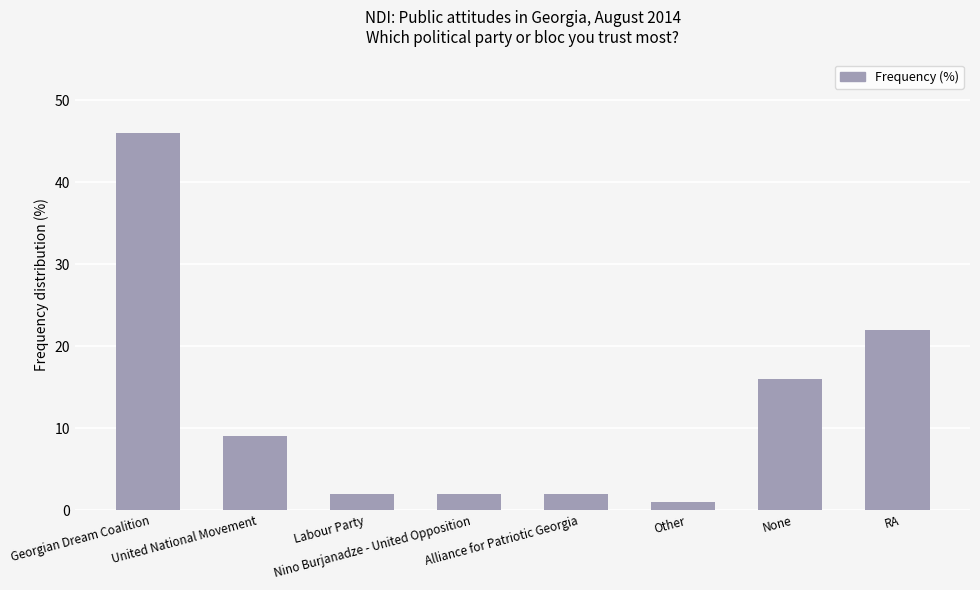

What is the change in value from Other to RA?

+21